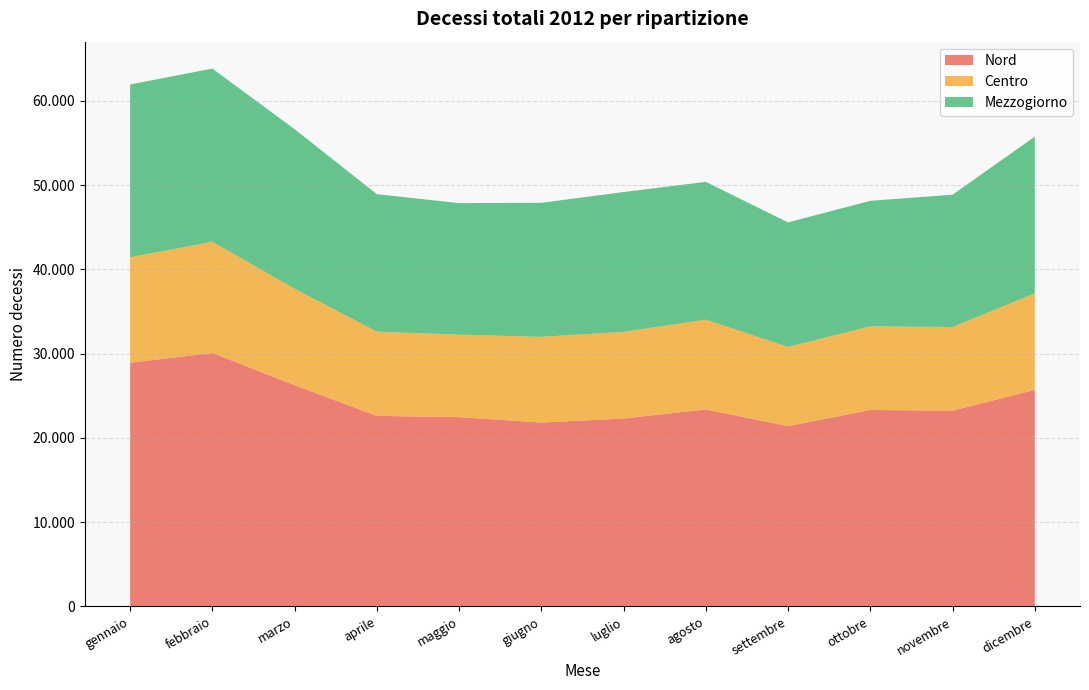

Reading right to left, what are all the values shown in this chart?

Nord: 25698	23229	23316	21397	23379	22303	21823	22460	22613	26257	30074	28919
Centro: 11456	9923	9928	9392	10649	10280	10167	9787	9988	11435	13204	12509
Mezzogiorno: 18583	15701	14884	14780	16351	16586	15906	15608	16317	18937	20543	20506